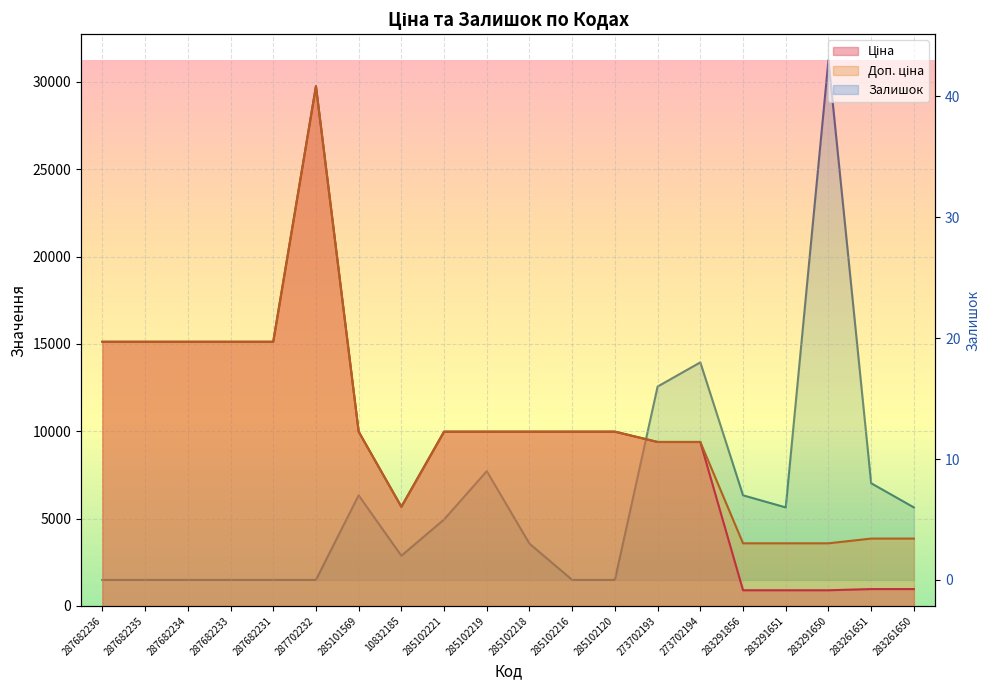

What is the difference between the maximum and minimum values in the Ціна series?

28851.3